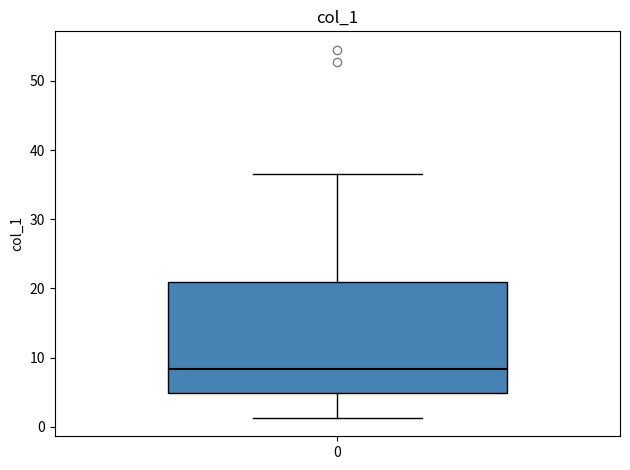

Transcribe this box plot: give where the median line is, the range the box spans, and where the two whiskers end, as read against the y-axis. The values are not printed on the chart, so give them approximately, as read against the axis.

median 8, box 5 to 21, whiskers 1 to 37